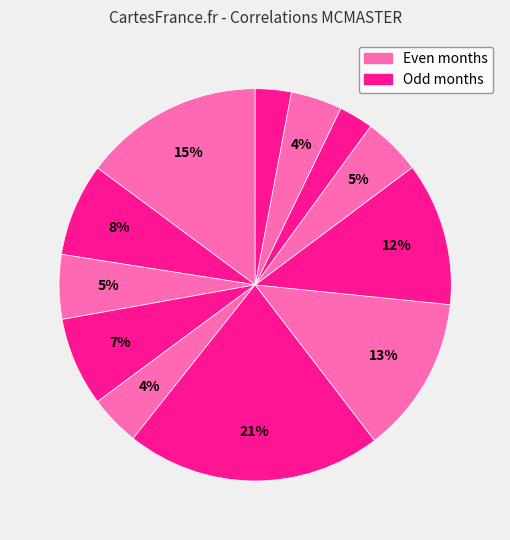

How many slices are in this pie chart?

12